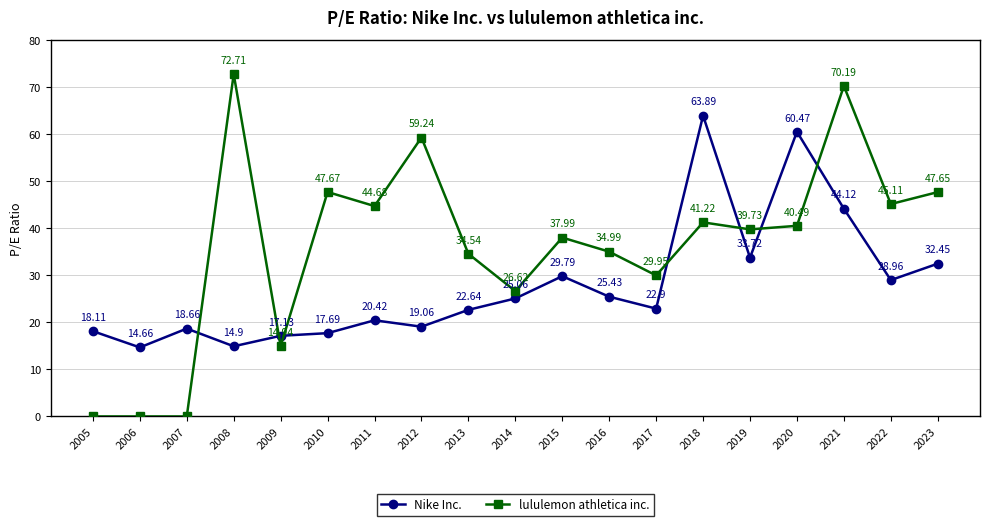

What is the difference between the highest and lowest values at 2009?

2.2